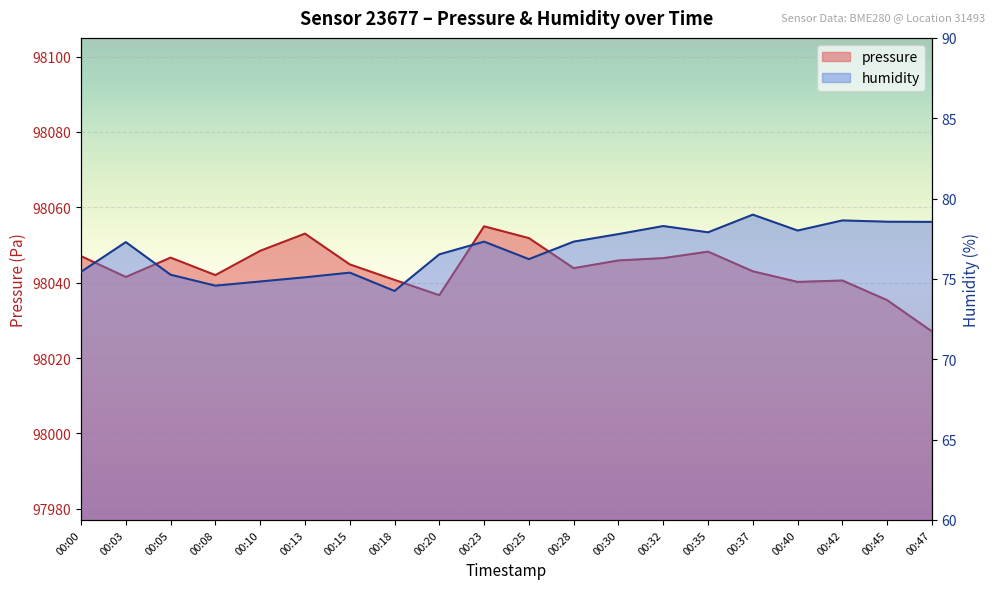

Reading left to right, extract all data points from this chart.

pressure: 00:00=98047.0	00:03=98041.5	00:05=98046.6	00:08=98042.0	00:10=98048.4	00:13=98053.0	00:15=98044.8	00:18=98040.7	00:20=98036.7	00:23=98054.9	00:25=98051.8	00:28=98043.8	00:30=98045.9	00:32=98046.5	00:35=98048.2	00:37=98043.0	00:40=98040.2	00:42=98040.6	00:45=98035.3	00:47=98027.0
humidity: 00:00=75.4	00:03=77.3	00:05=75.3	00:08=74.6	00:10=74.8	00:13=75.1	00:15=75.4	00:18=74.2	00:20=76.5	00:23=77.3	00:25=76.2	00:28=77.3	00:30=77.8	00:32=78.3	00:35=77.9	00:37=79.0	00:40=78.0	00:42=78.6	00:45=78.6	00:47=78.5